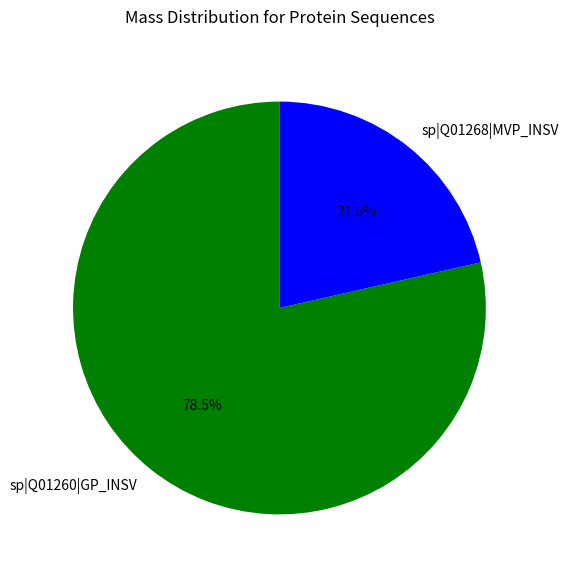

Does sp|Q01268|MVP_INSV account for over 50% of the chart?

No